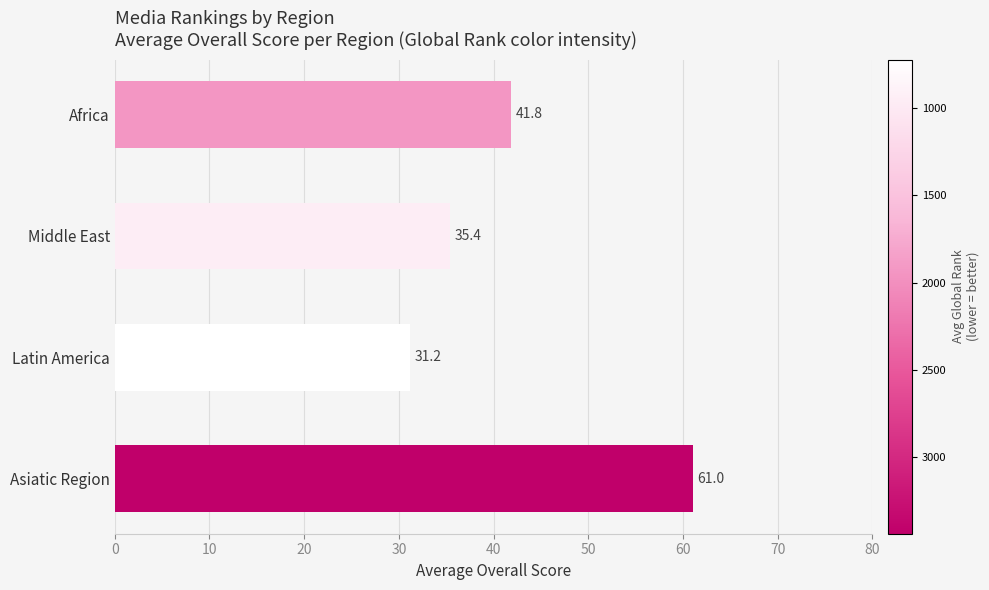

At which category does the chart reach its minimum across all series?

Latin America